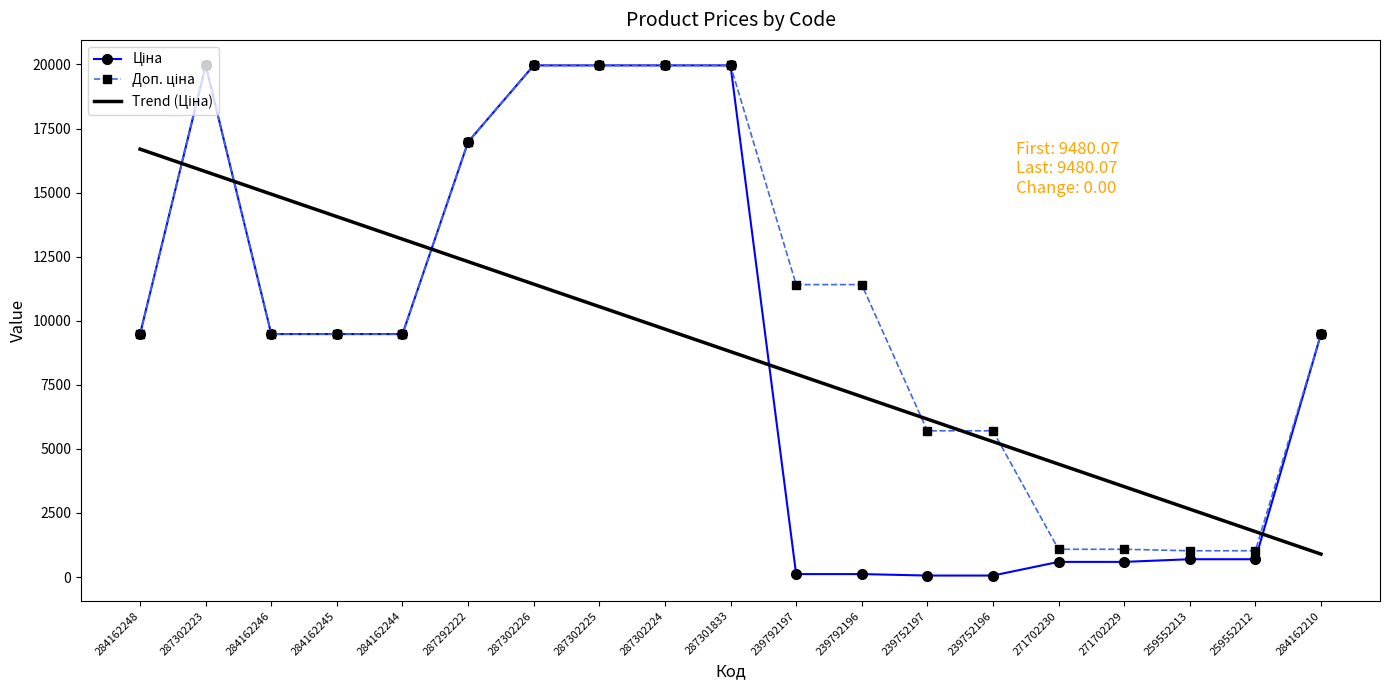

At which category is the sum across all series the highest?

287302223